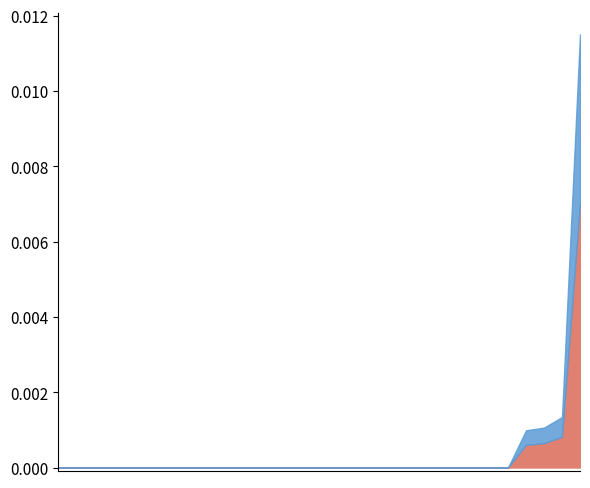

Where is the first local minimum?

2016-04-29